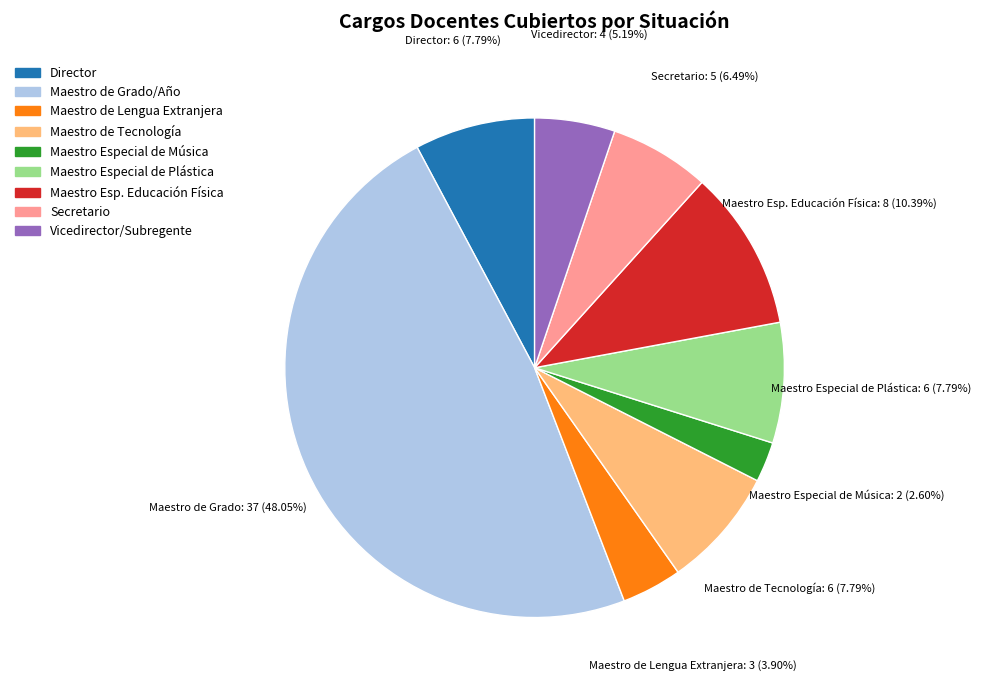

Which has a higher value, Maestro Especial de Plástica or Maestro de Grado/Año?

Maestro de Grado/Año